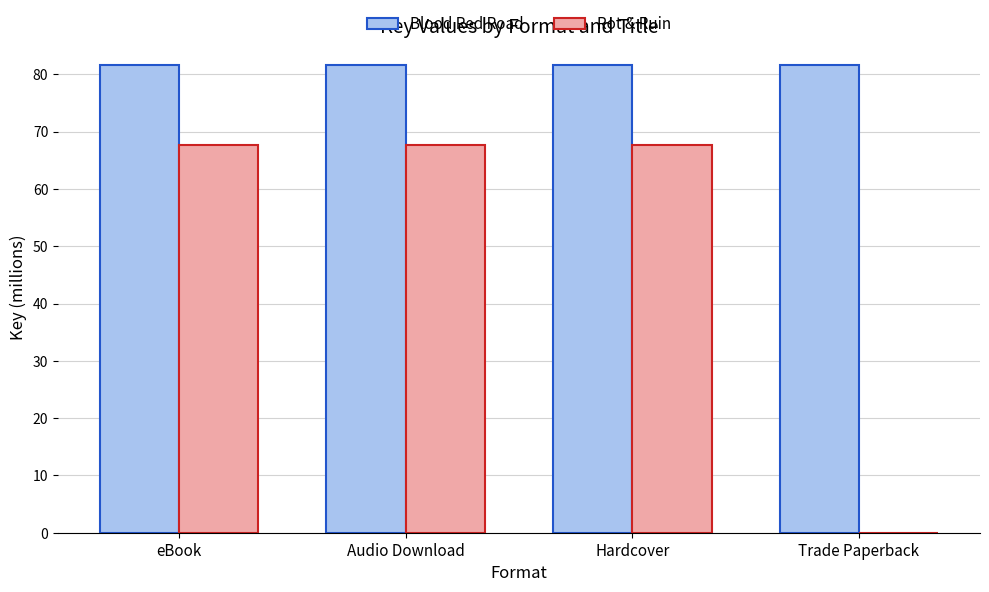

Reading left to right, what are all the values shown in this chart?

Blood Red Road: 81.7	81.7	81.7	81.7
Rot & Ruin: 67.6	67.6	67.6	0.0